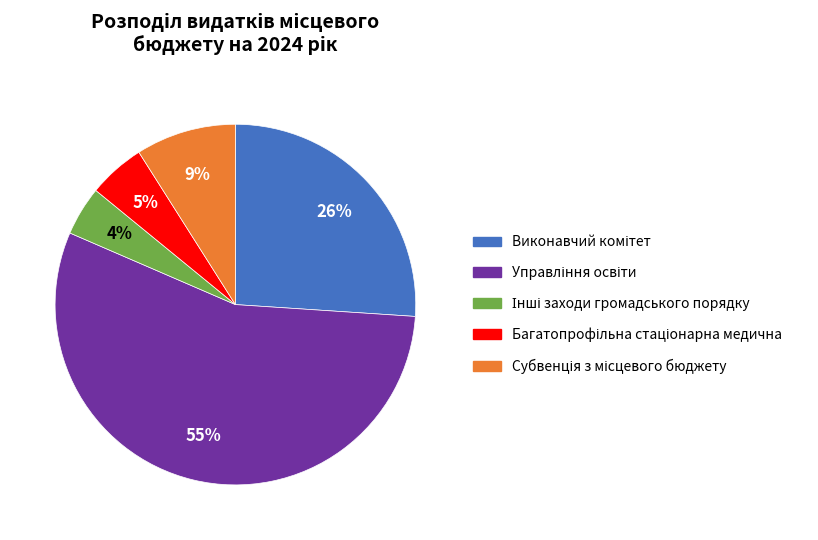

To the nearest percent, what is the average slice percentage?

20%